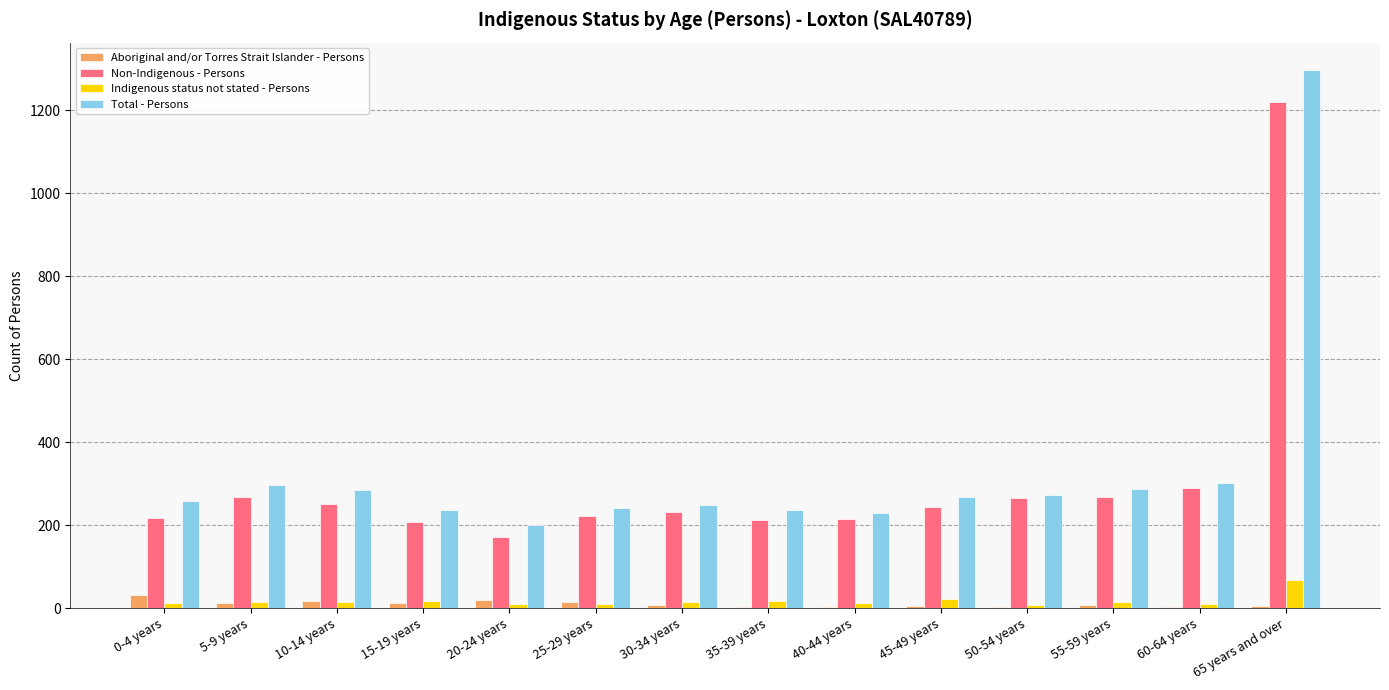

Which series changed the most between 55-59 years and 65 years and over?

Total - Persons